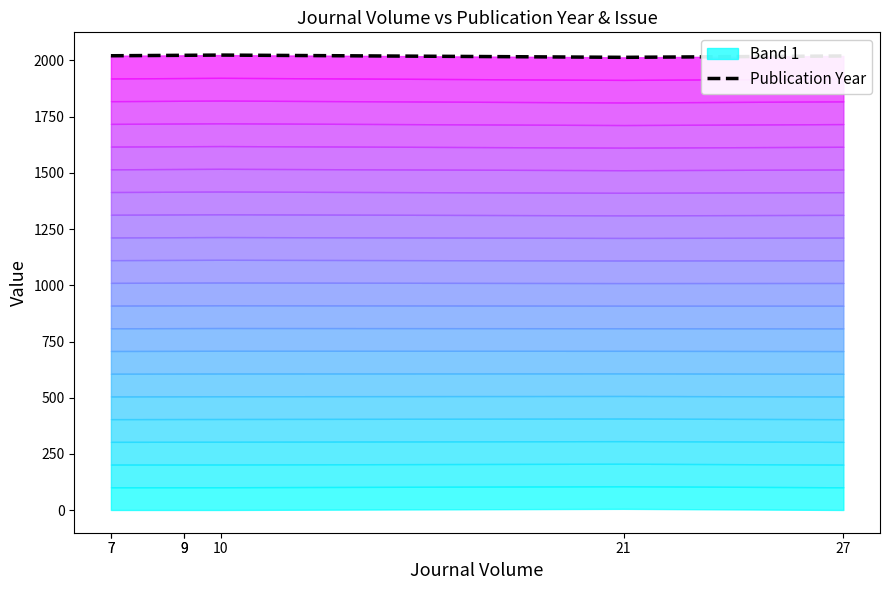

Which has a higher value, 21 or 9?

9